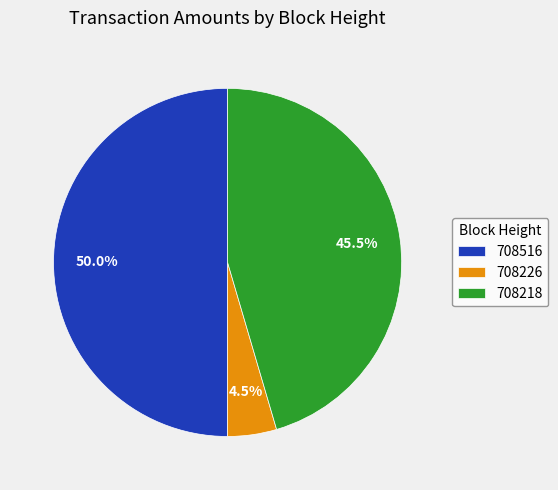

Does 708226 account for over 50% of the chart?

No